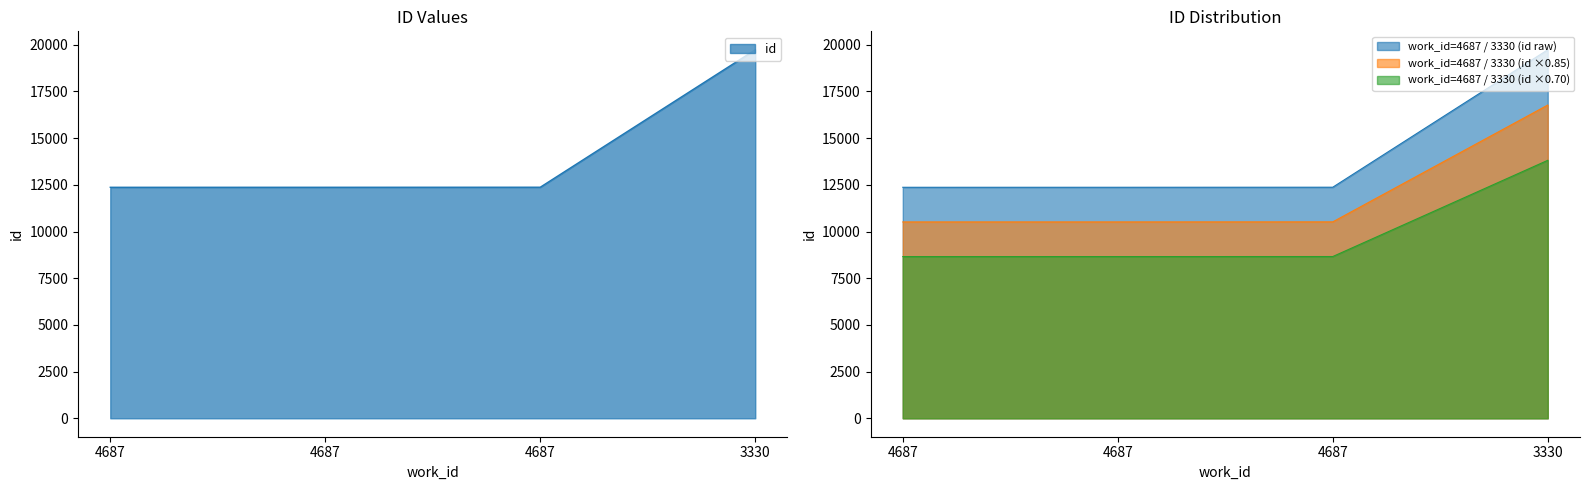

The chart shows a value of 12371 at 4687. True or false?

True